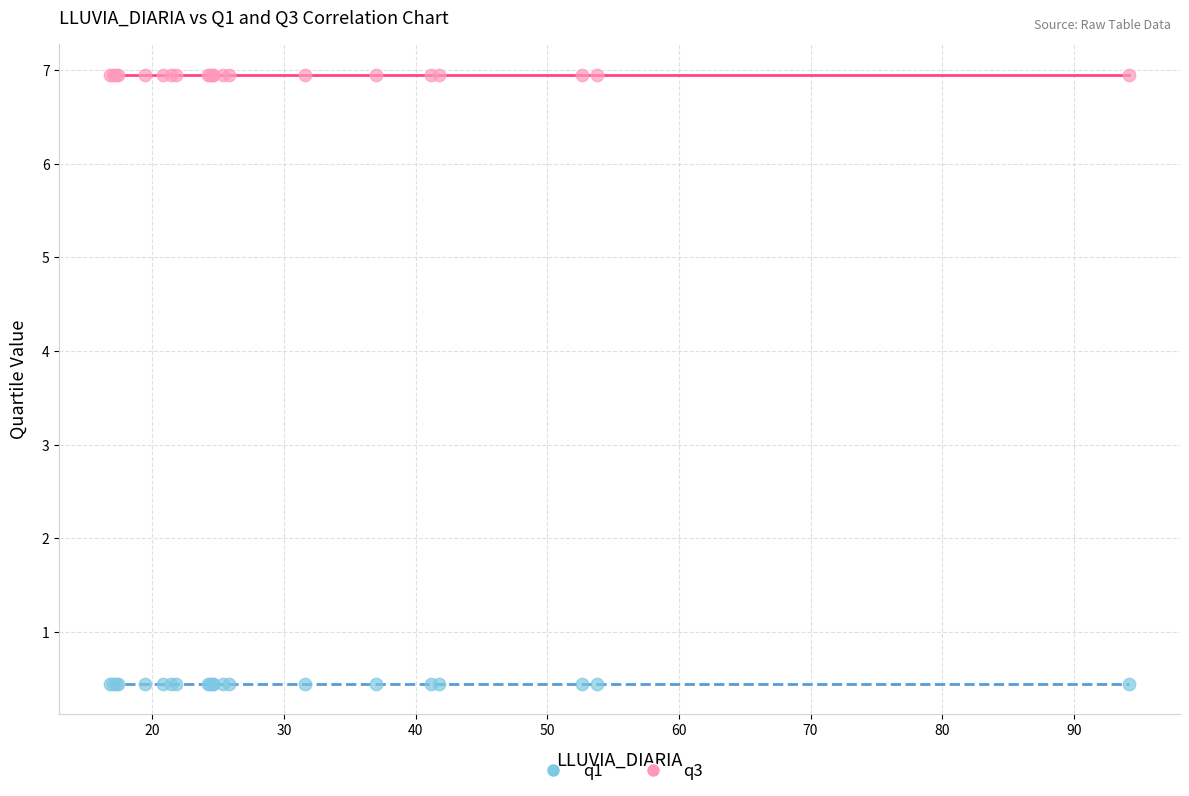

Which series reaches the minimum Y coordinate?

q1